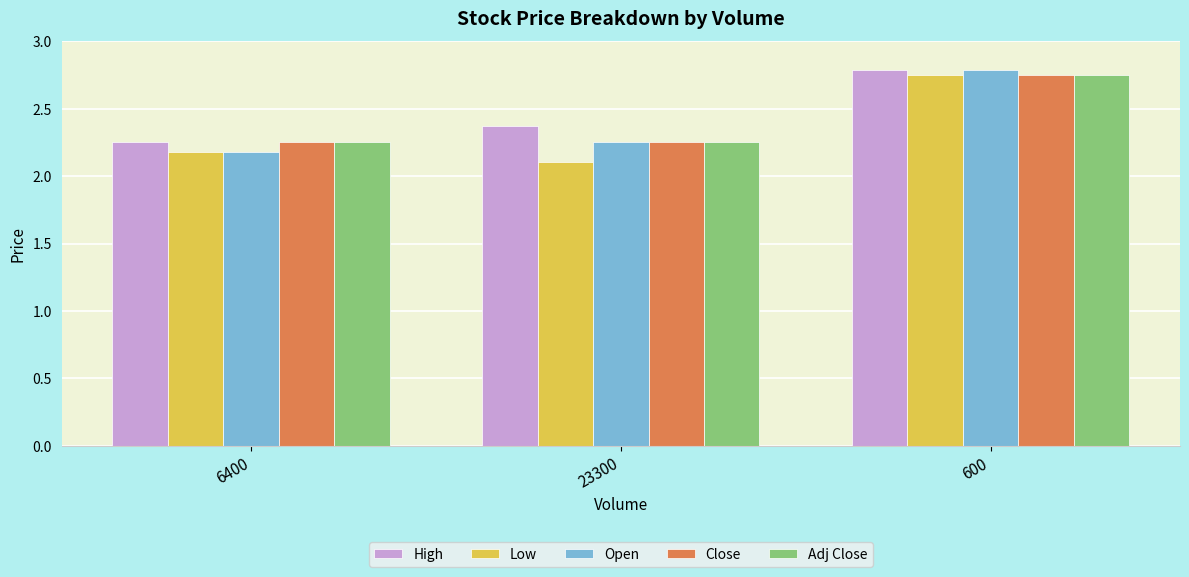

Between 6400 and 600, which series saw the biggest shift?

Open